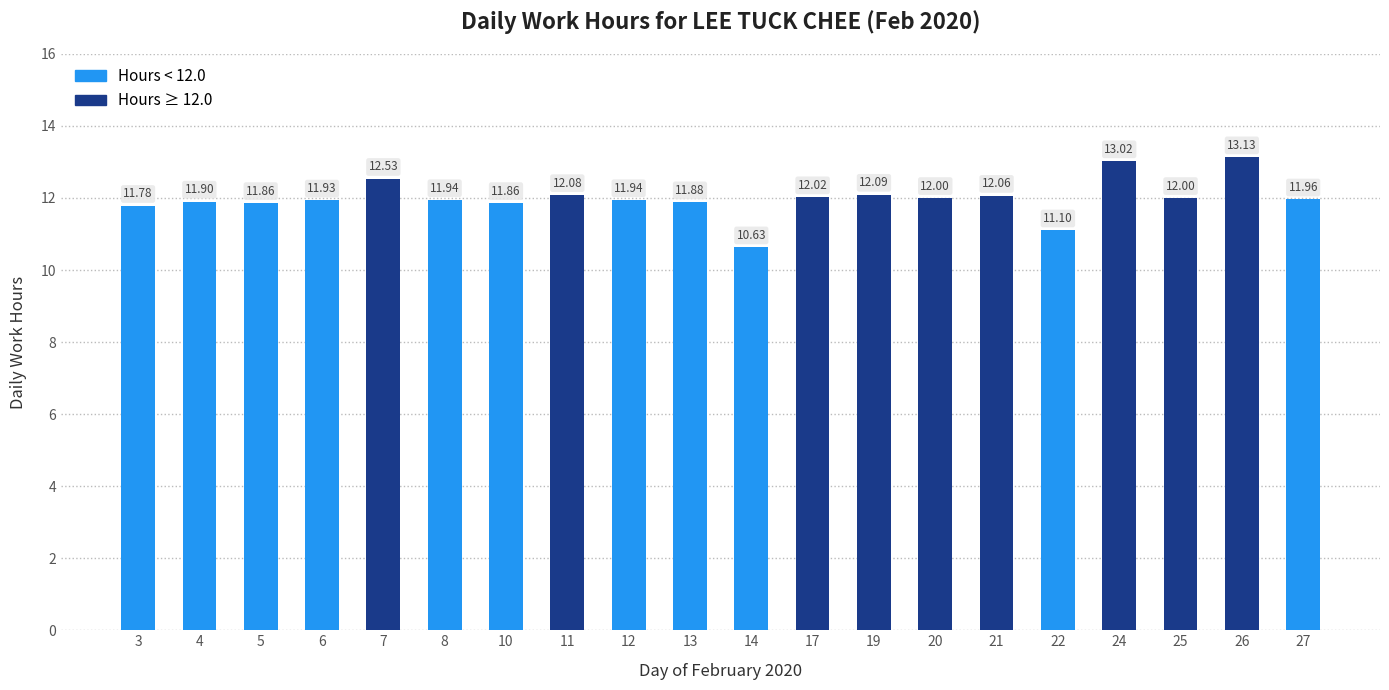

What is the difference between the maximum and second lowest values?

2.0